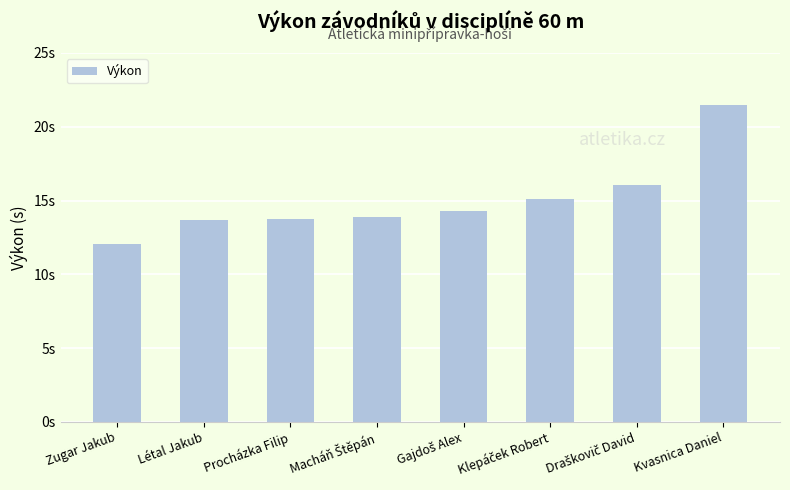

Does the chart contain any negative values?

No